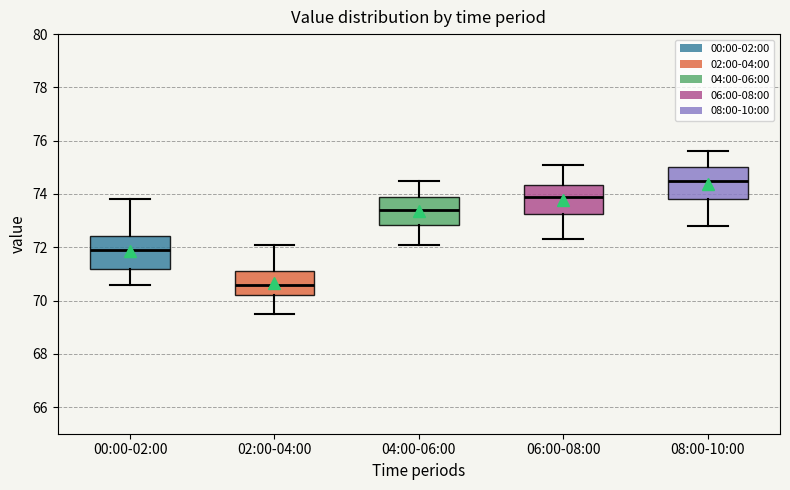

Where is the upper edge of the box for 00:00-02:00 on the y-axis? The values are not printed on the chart, so give them approximately, as read against the axis.

72.4